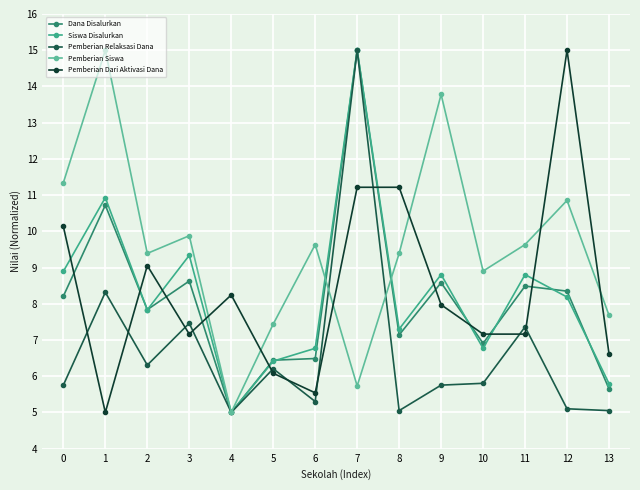

How many lines are shown in the chart?

5